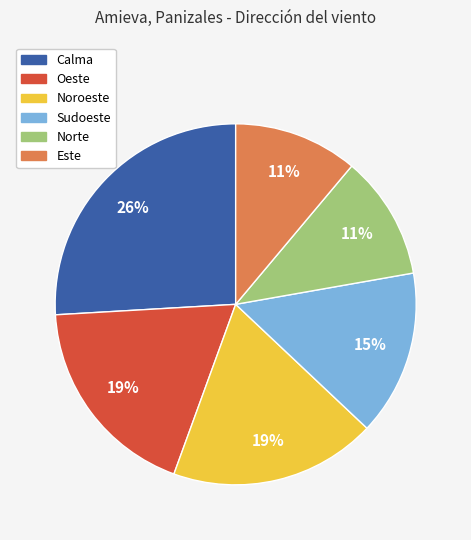

To the nearest percent, what percentage of the pie is Sudoeste?

15%